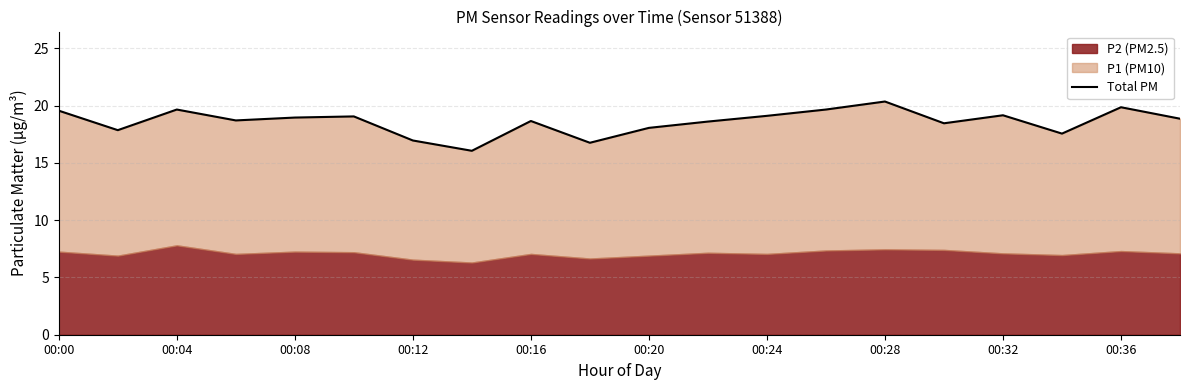

True or false: the data shows 19.6 at 00:00.

True